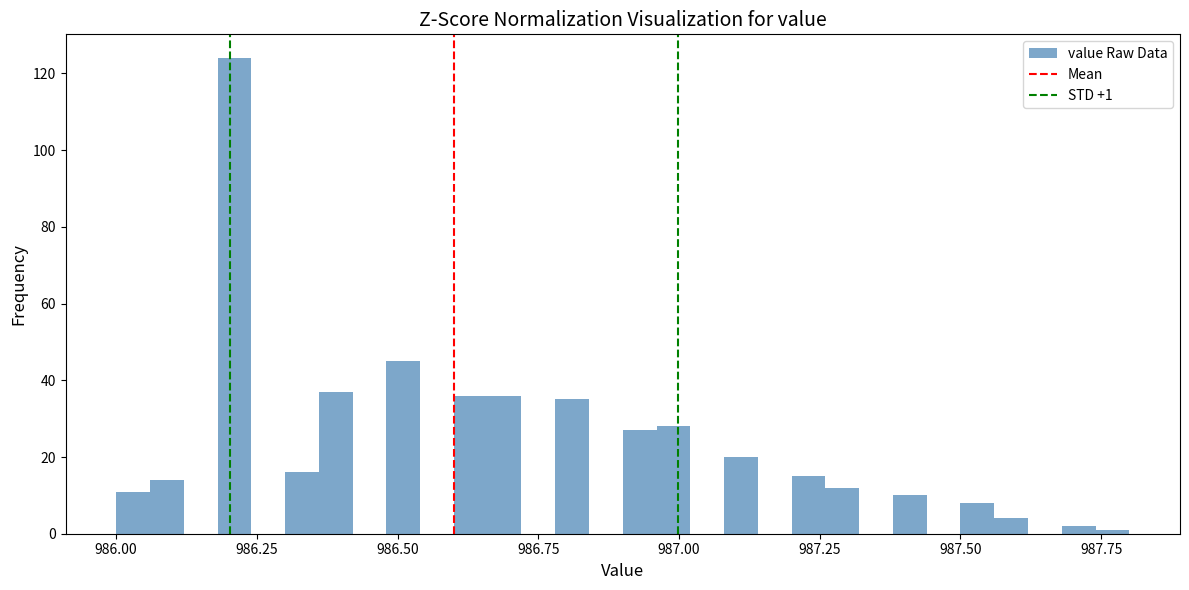

Read against the x-axis, roughly where is the centre of the tallest bar?

986.20